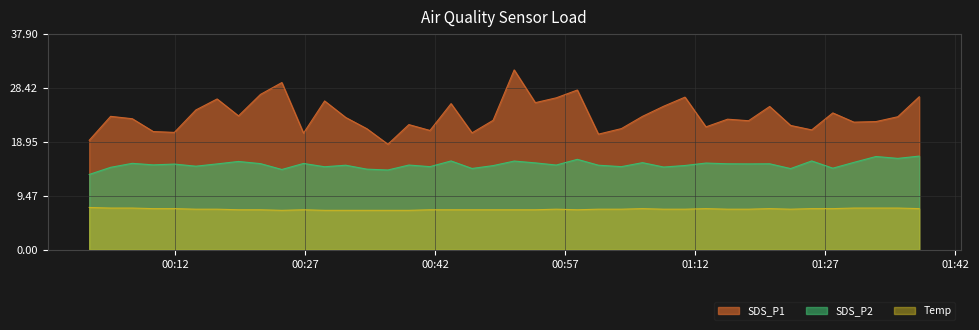

What is the average value of the SDS_P2 series?

14.9